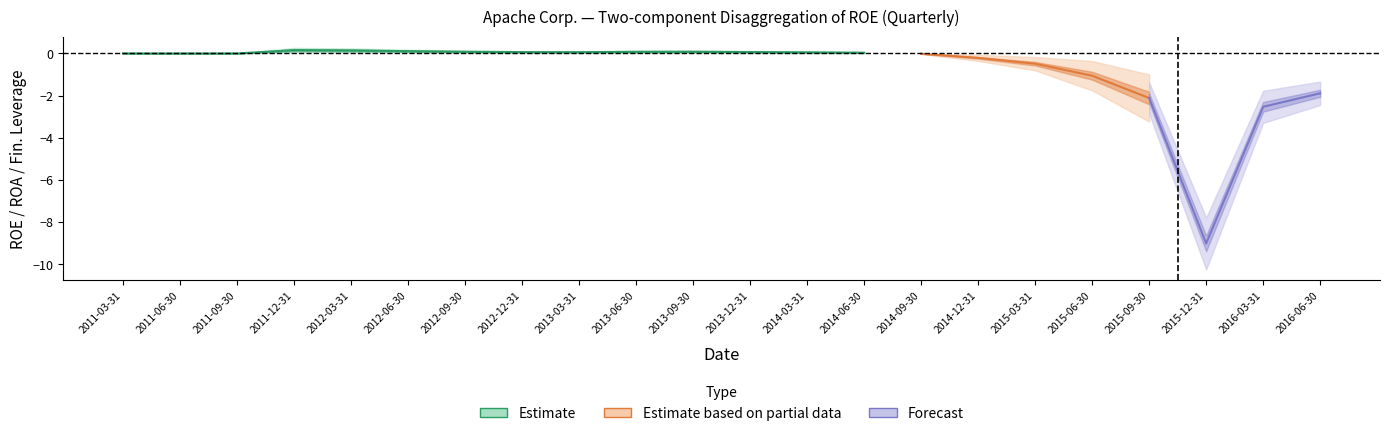

What is the smallest value displayed?

-9.0